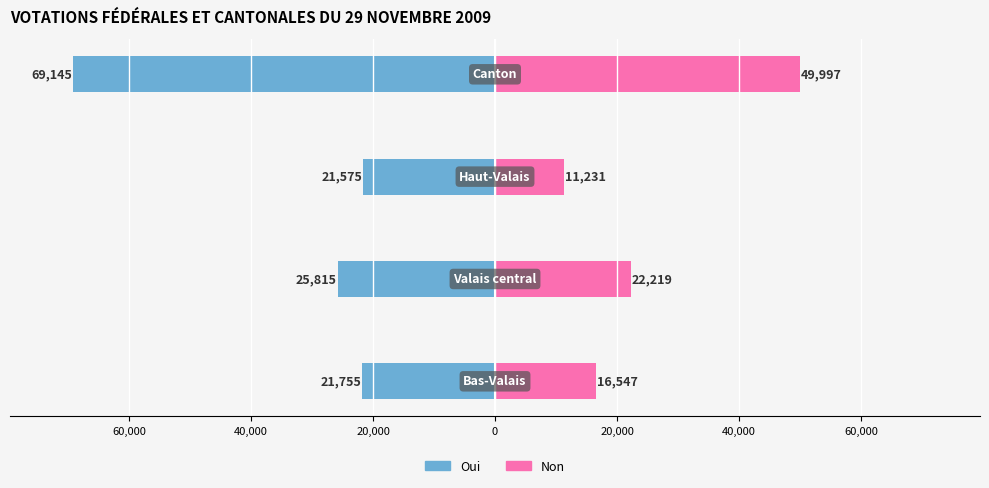

What is the value of the Oui bar at the 3rd from the left?

-21575